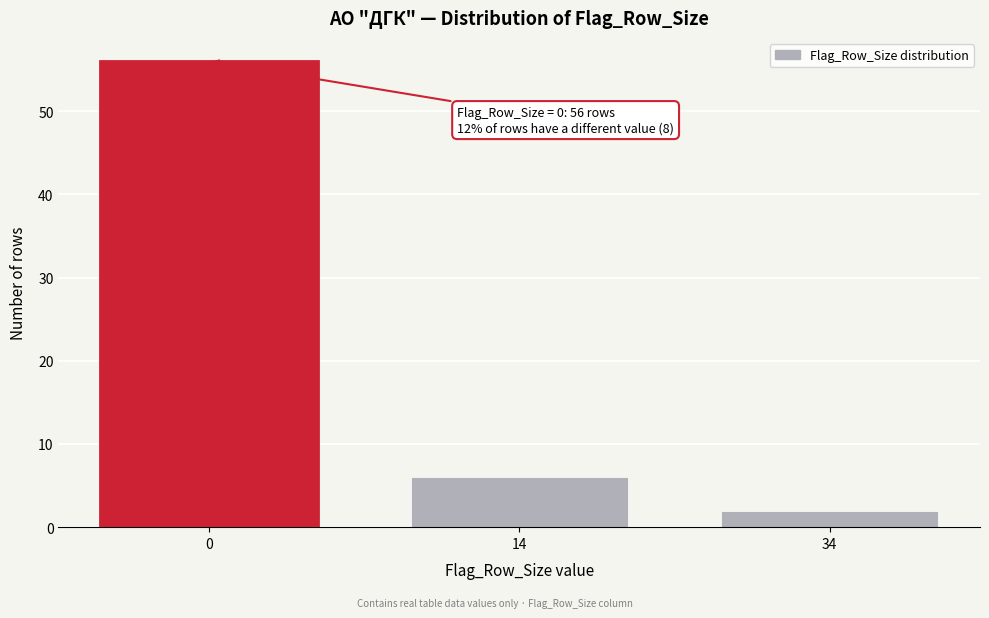

Reading right to left, extract all data points from this chart.

2	6	56